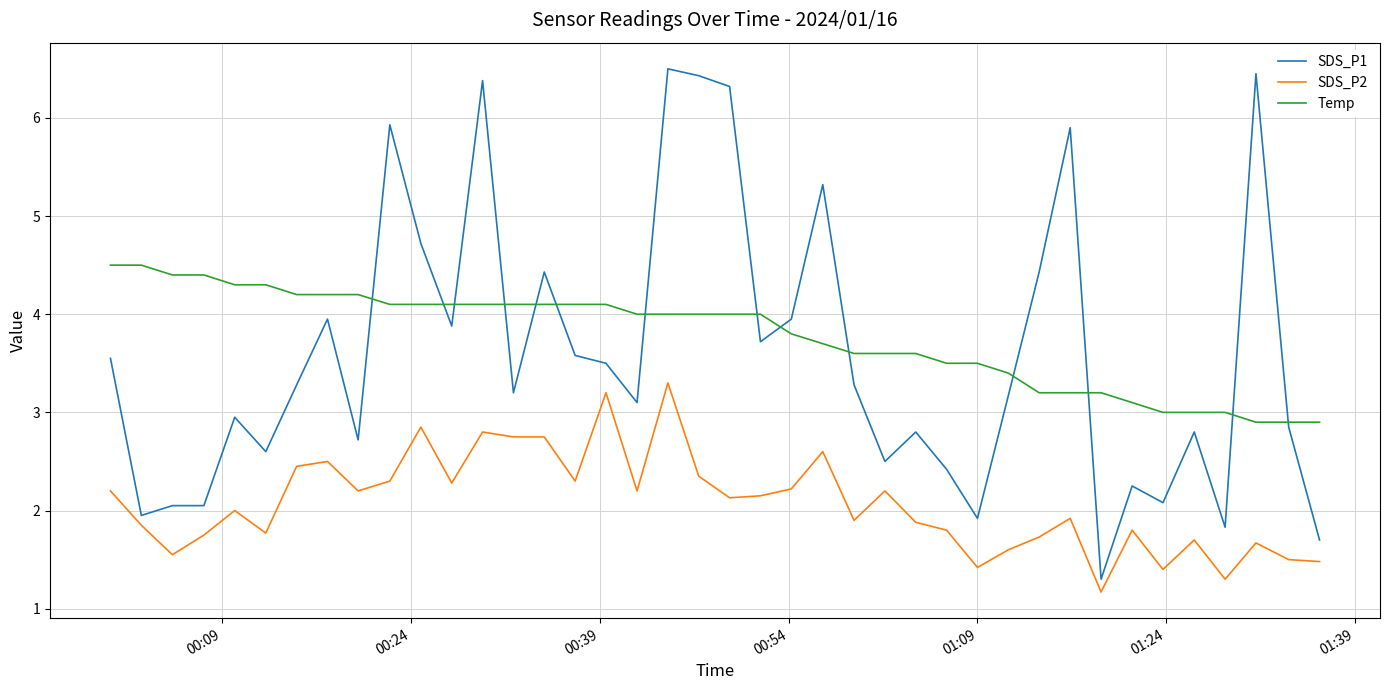

What is the lowest value of the SDS_P1 series?

1.3